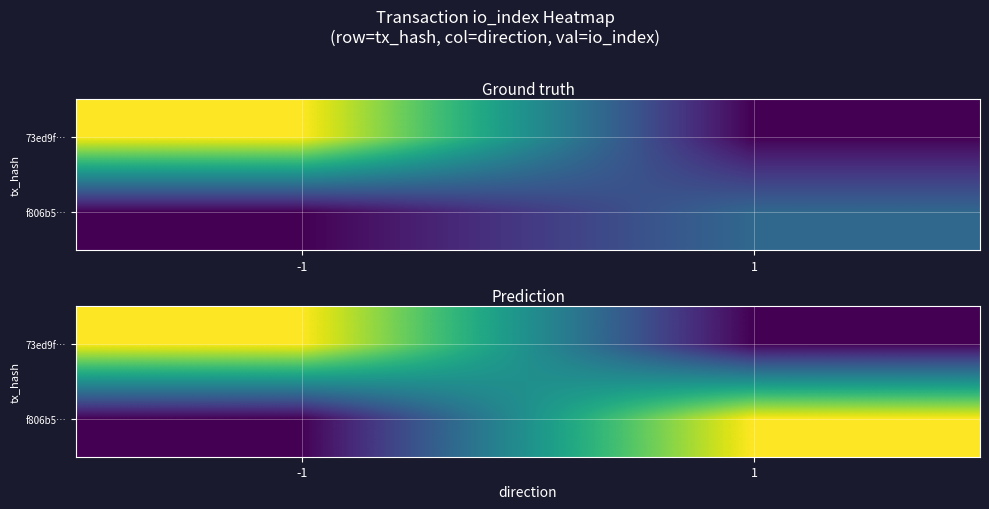

Which category has the highest value across all series?

-1